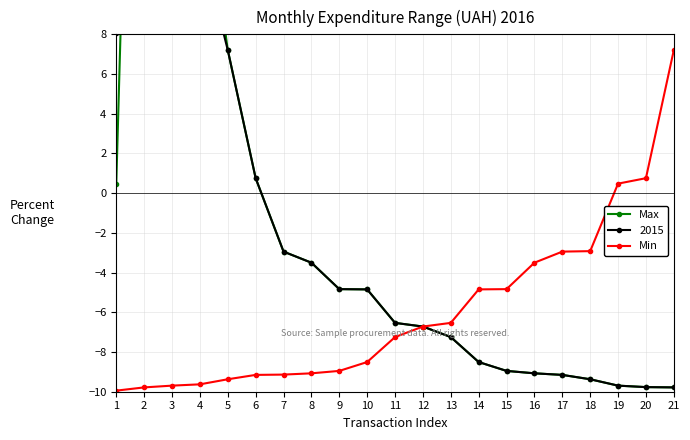

Reading right to left, list all the values displayed in this chart.

Max: 21=-9.8	20=-9.8	19=-9.7	18=-9.4	17=-9.2	16=-9.1	15=-9.0	14=-8.5	13=-7.2	12=-6.7	11=-6.5	10=-4.8	9=-4.8	8=-3.5	7=-2.9	6=0.8	5=7.2	4=17.6	3=34.8	2=50.2	1=0.5
Min: 21=7.2	20=0.8	19=0.5	18=-2.9	17=-2.9	16=-3.5	15=-4.8	14=-4.8	13=-6.5	12=-6.7	11=-7.2	10=-8.5	9=-9.0	8=-9.1	7=-9.1	6=-9.2	5=-9.4	4=-9.6	3=-9.7	2=-9.8	1=-9.9